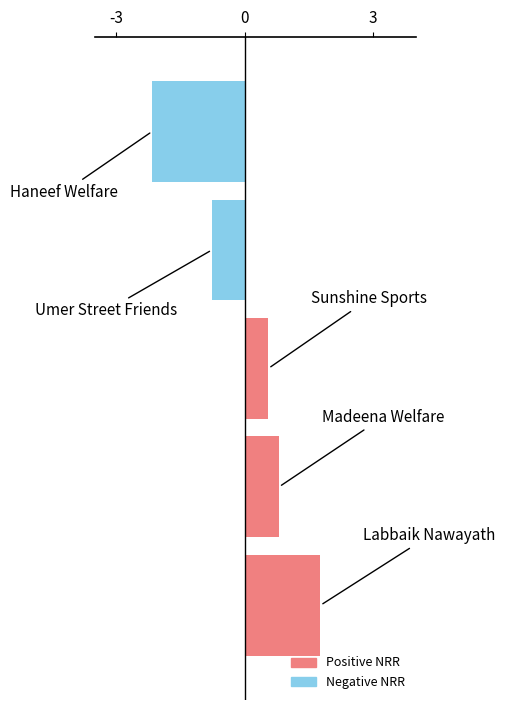

How many values are below zero?

2